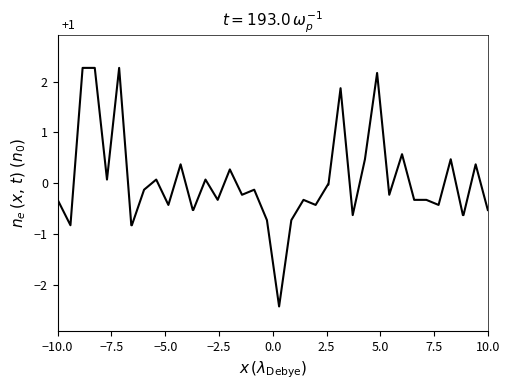

What is the maximum value shown in the chart?

2.3